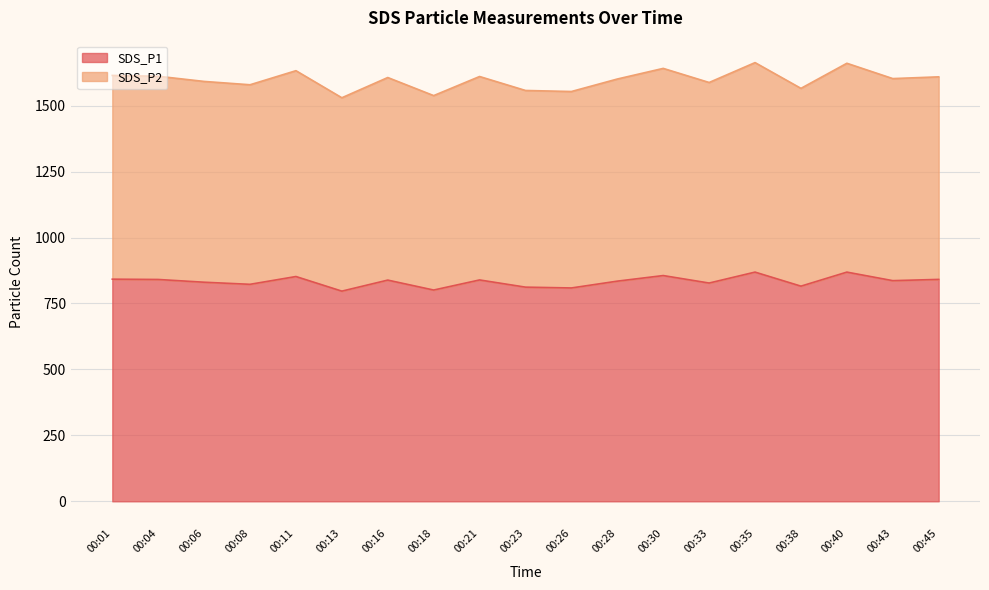

What is the value of the SDS_P2 point at the 17th from the left?

1660.7